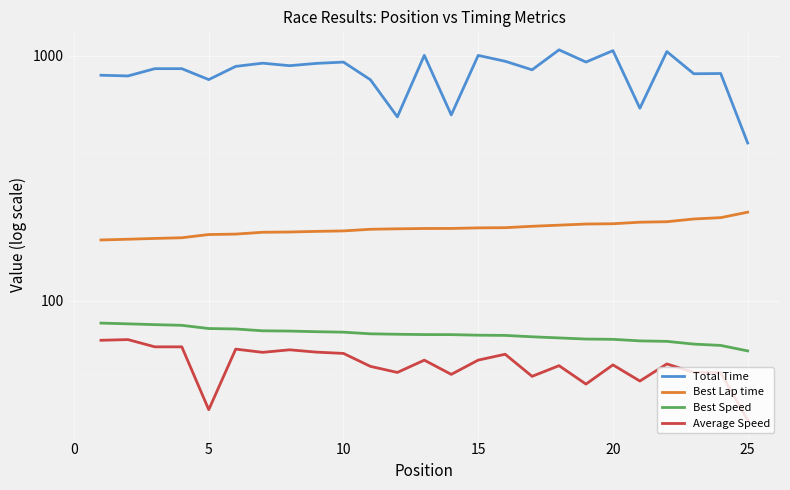

Which series has the largest total across all categories?

Total Time